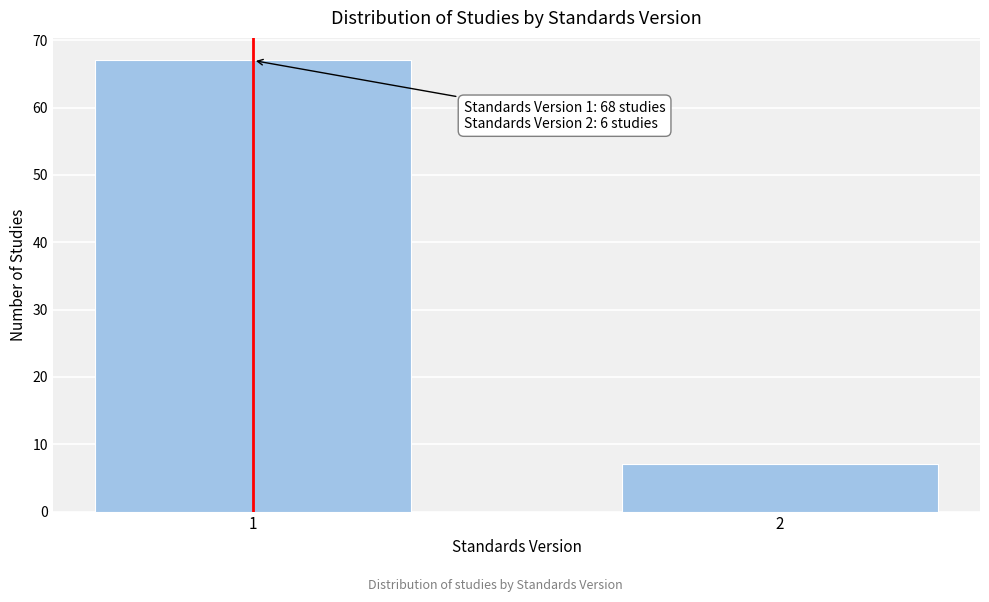

Reading left to right, list all the values displayed in this chart.

67	7